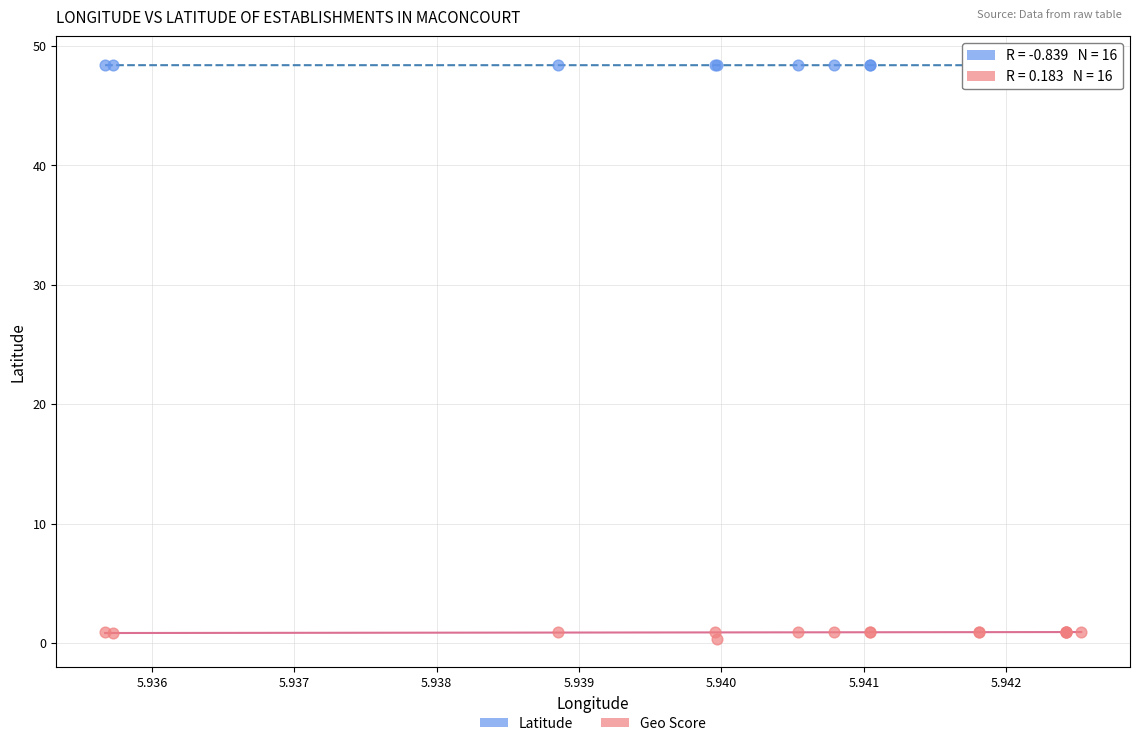

Which series contains the highest Y value?

Latitude